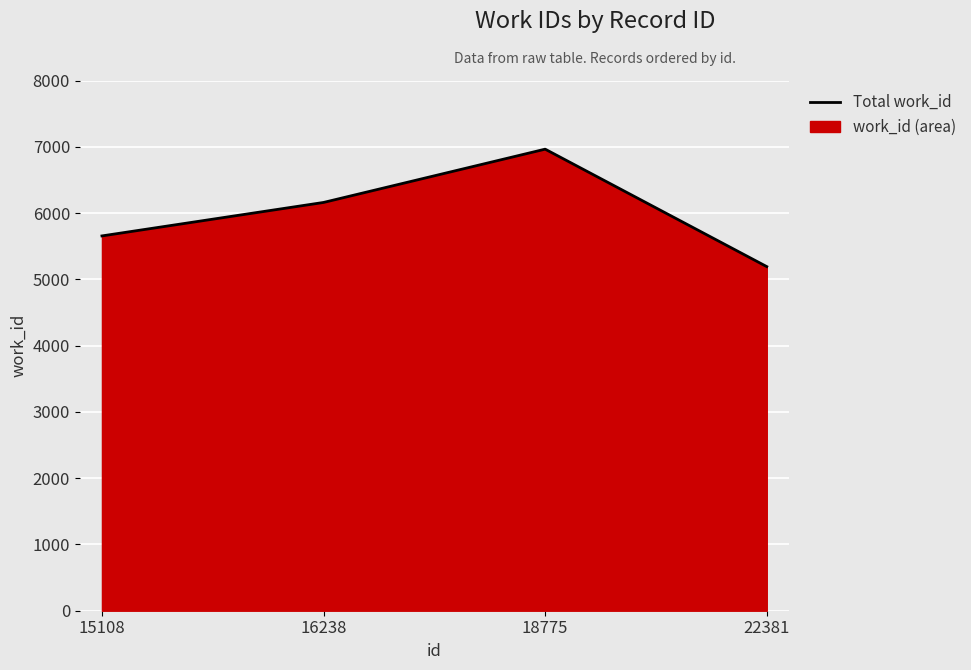

Is it true that the value at 18775 is 6964?

True